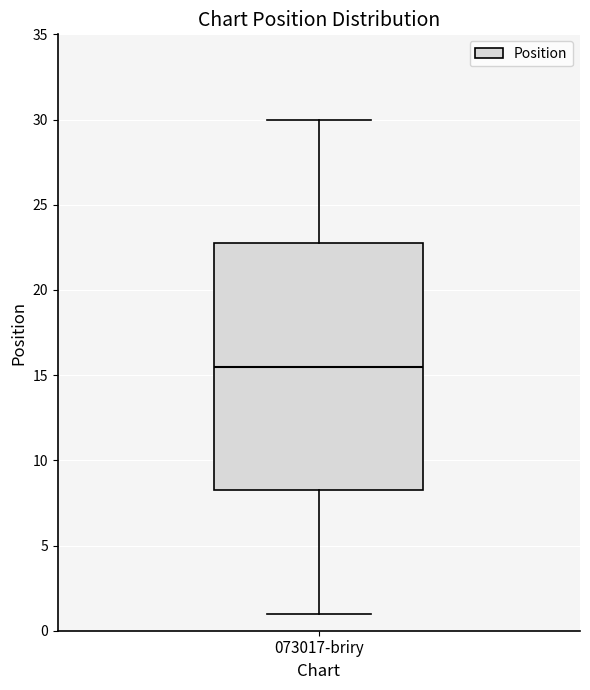

Transcribe this box plot: give where the median line is, the range the box spans, and where the two whiskers end, as read against the y-axis. The values are not printed on the chart, so give them approximately, as read against the axis.

median 15.5, box 8.5 to 23.0, whiskers 1.0 to 30.0